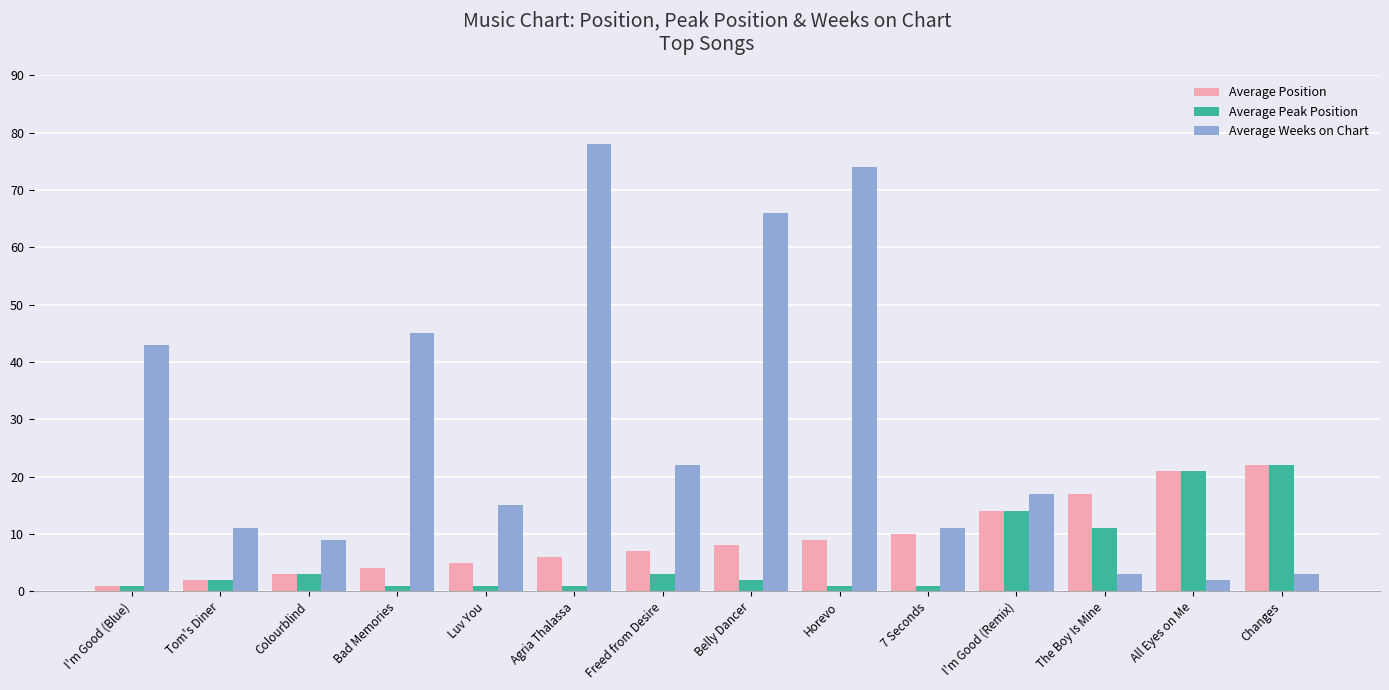

What is the value of the Average Weeks on Chart bar at the 9th from the left?

74